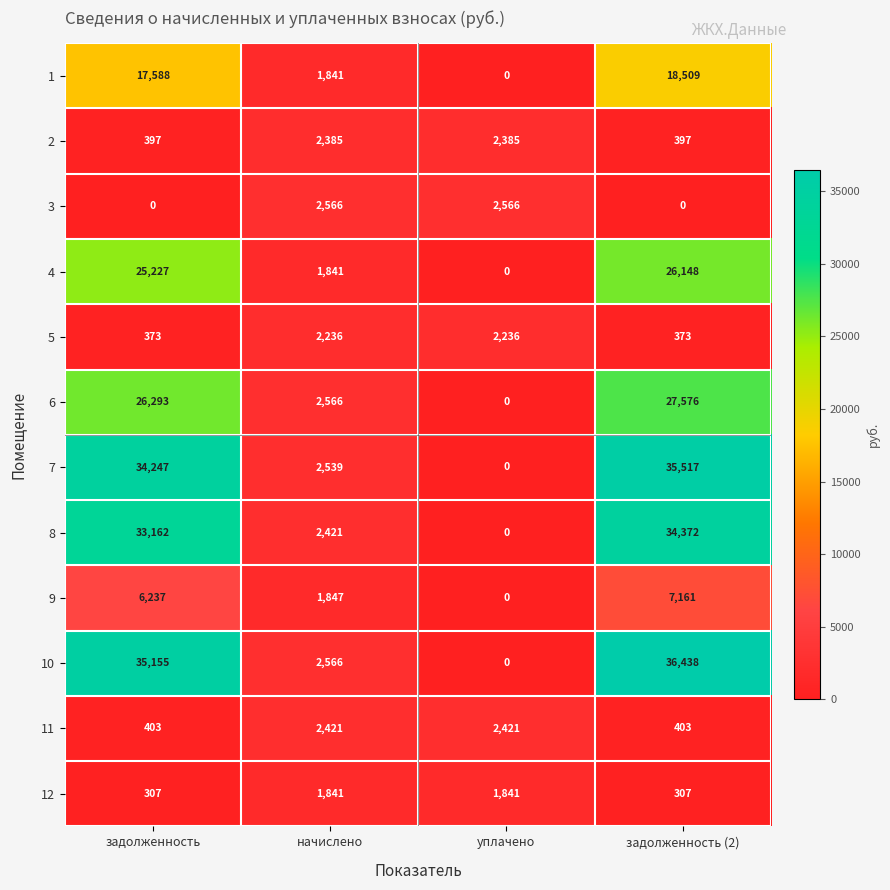

What is the difference between the highest and lowest values at задолженность?

35155